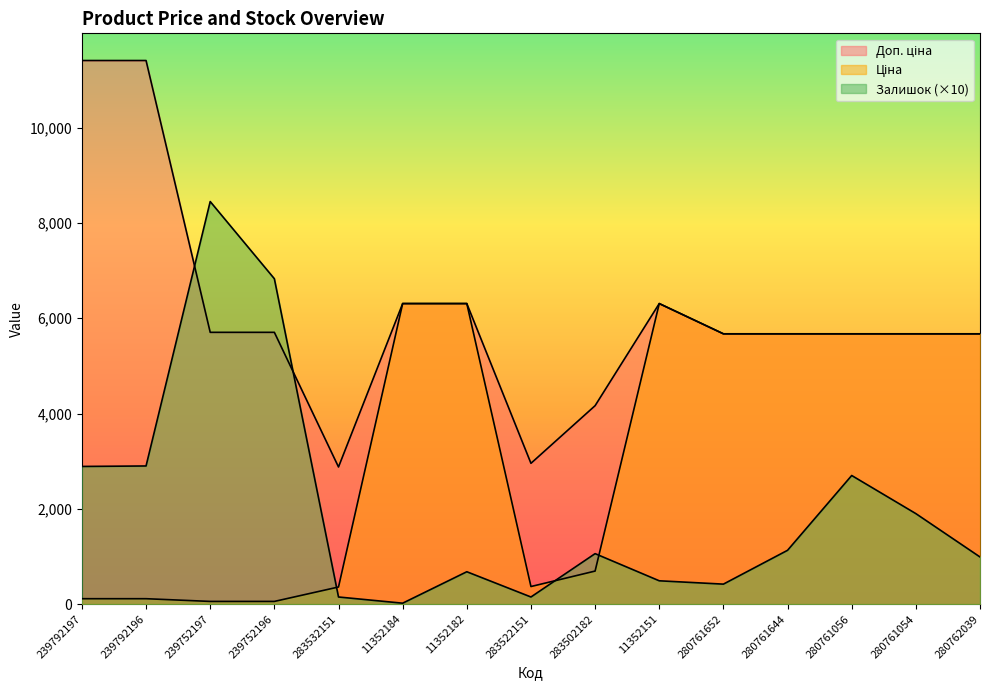

Which series has the largest total across all categories?

Доп. ціна